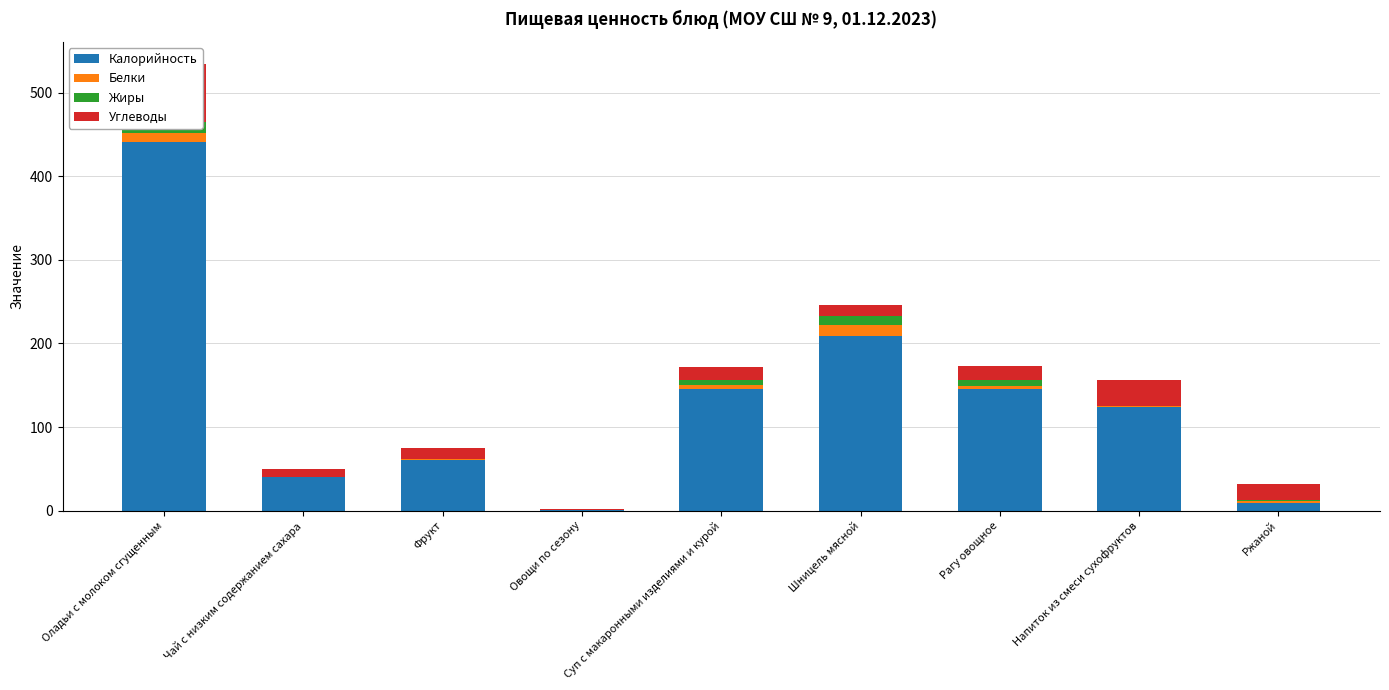

What is the label of the 2nd bar from the left?

Чай с низким содержанием сахара